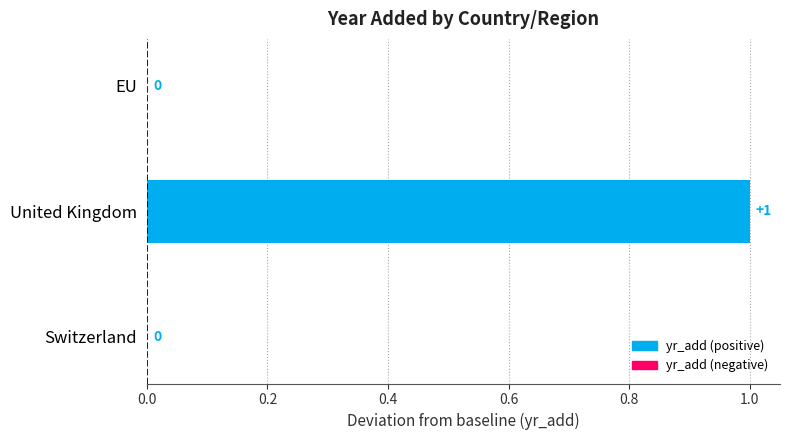

Are the bars horizontal?

Yes